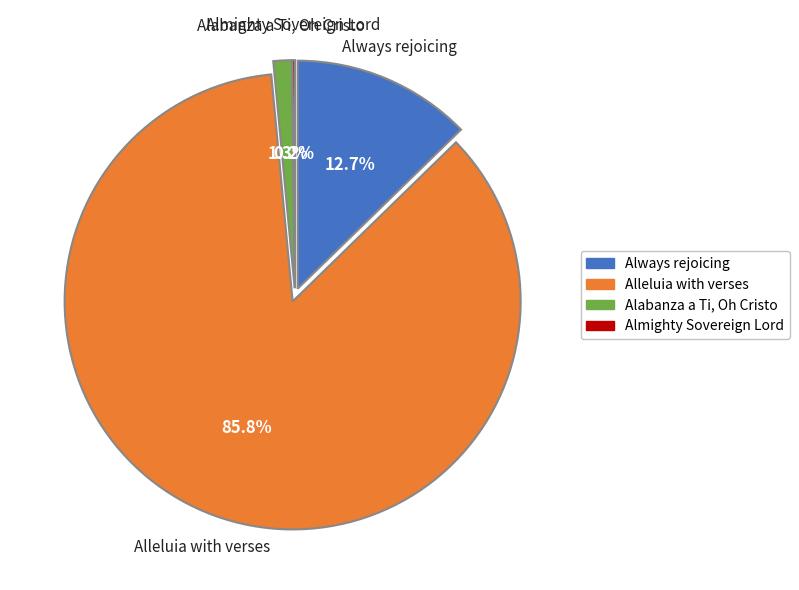

True or false: Almighty Sovereign Lord accounts for 1% of the total.

False